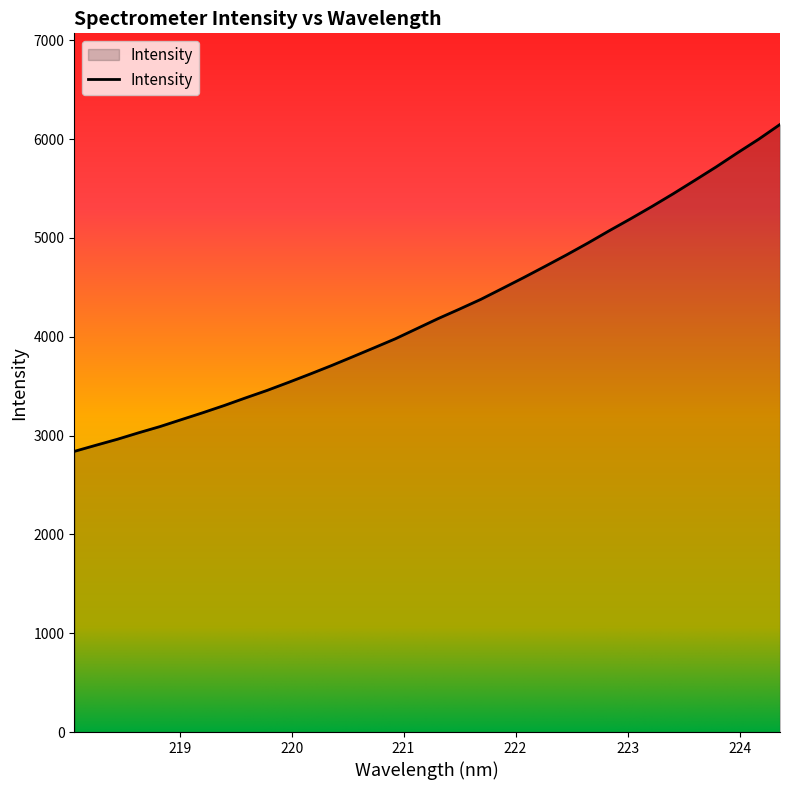

What is the maximum value shown in the chart?

6147.2